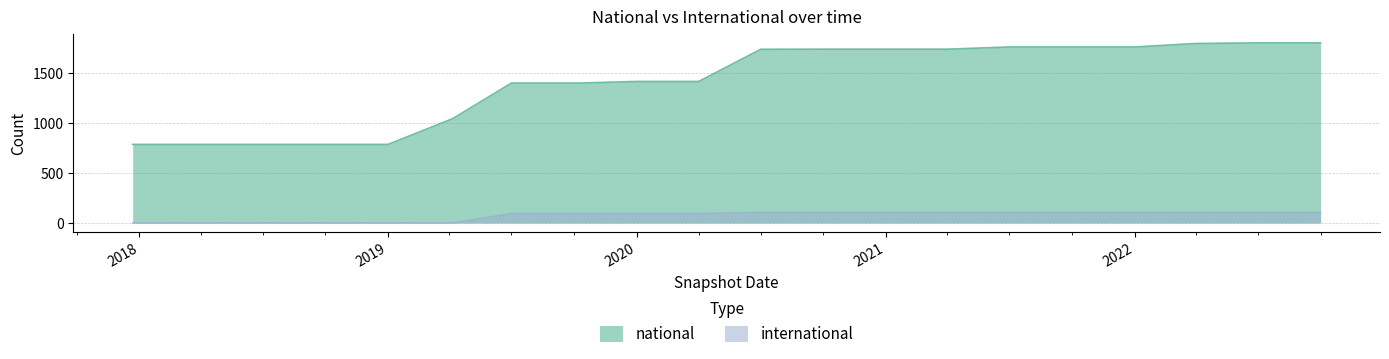

Between 2022-07-01 and 2020-04-01, which is larger?

2022-07-01